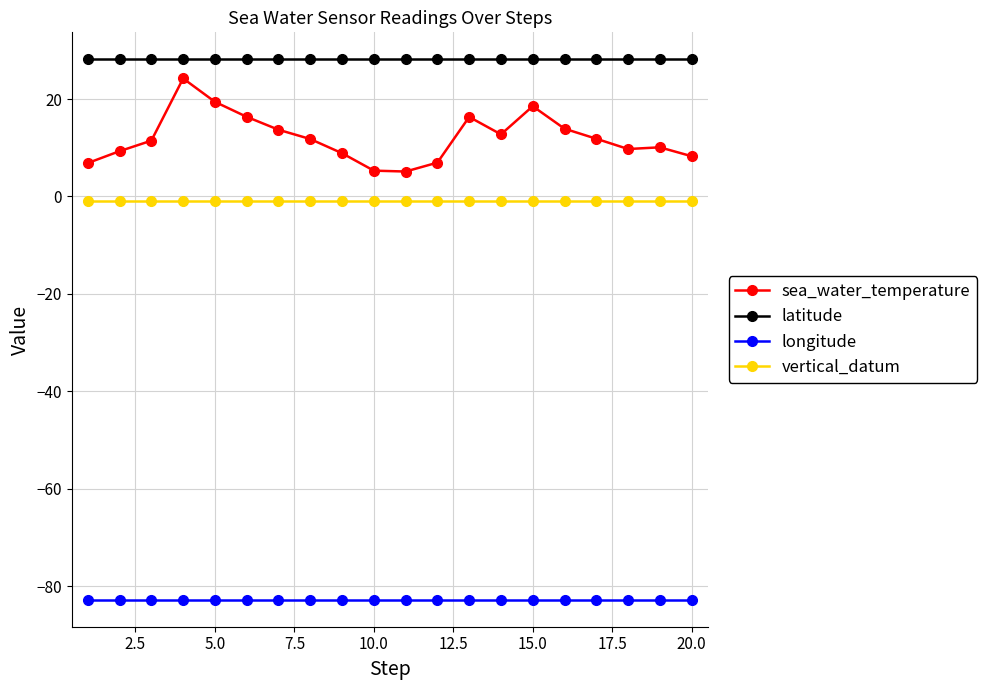

Which series has the widest spread of values?

sea_water_temperature